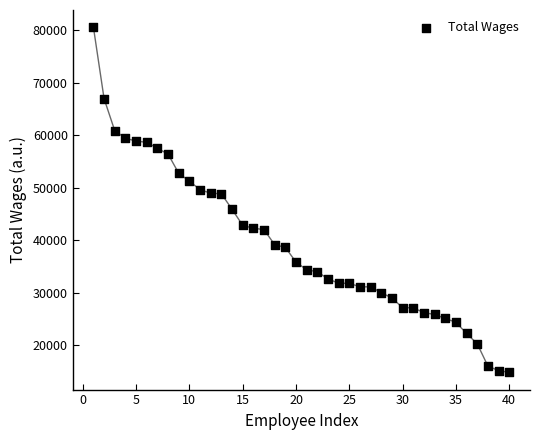

What is the range of Y values (max minus min)?

65812